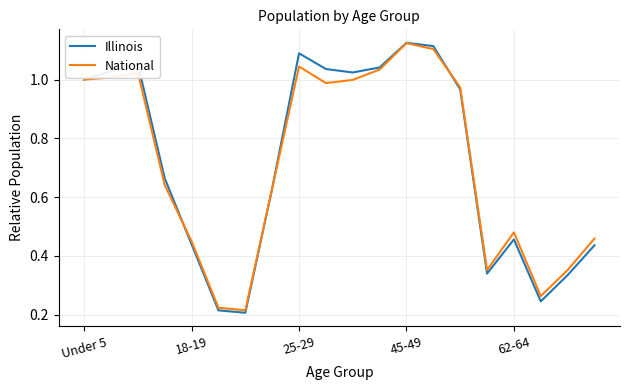

Which series has the largest range (max minus min)?

Illinois